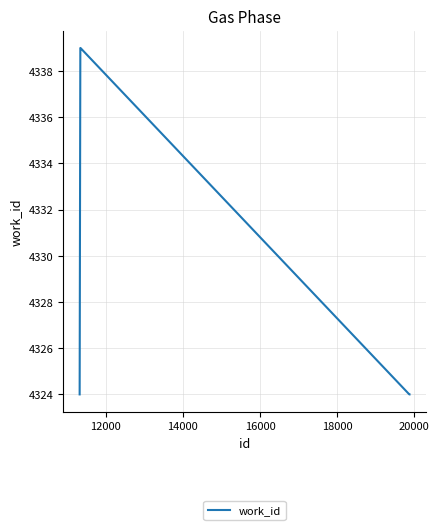

What is the greatest value displayed?

4339